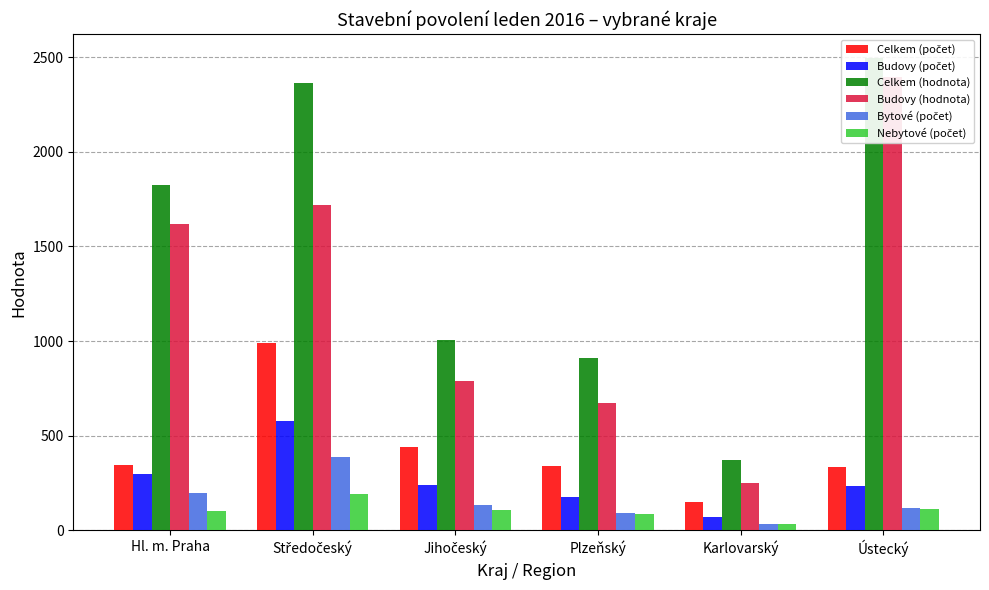

Which label corresponds to the smallest value in the chart?

Karlovarský